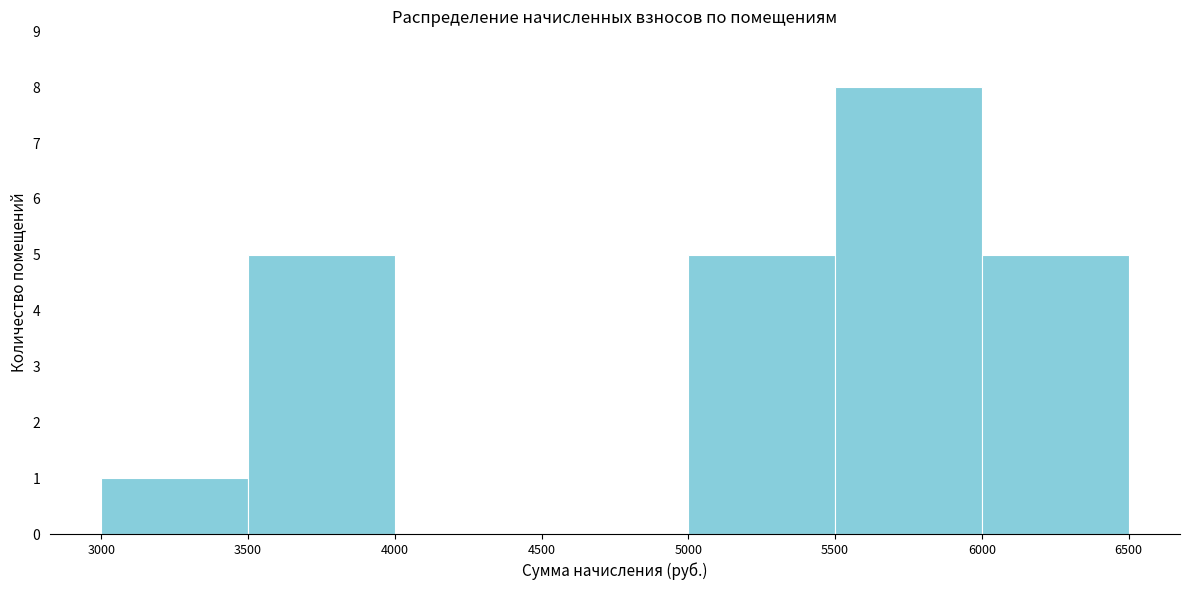

How tall is the bar that spans 3000 to 3500 on the x-axis? The values are not printed on the chart, so give them approximately, as read against the axis.

1